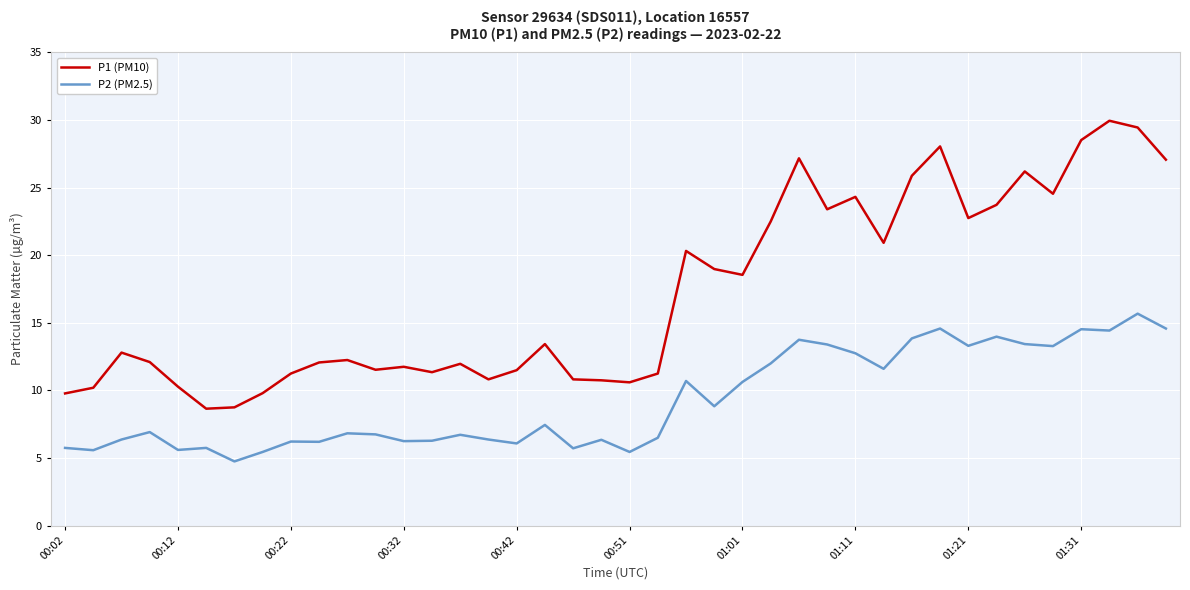

At how many categories does at least one series exceed 6?

40